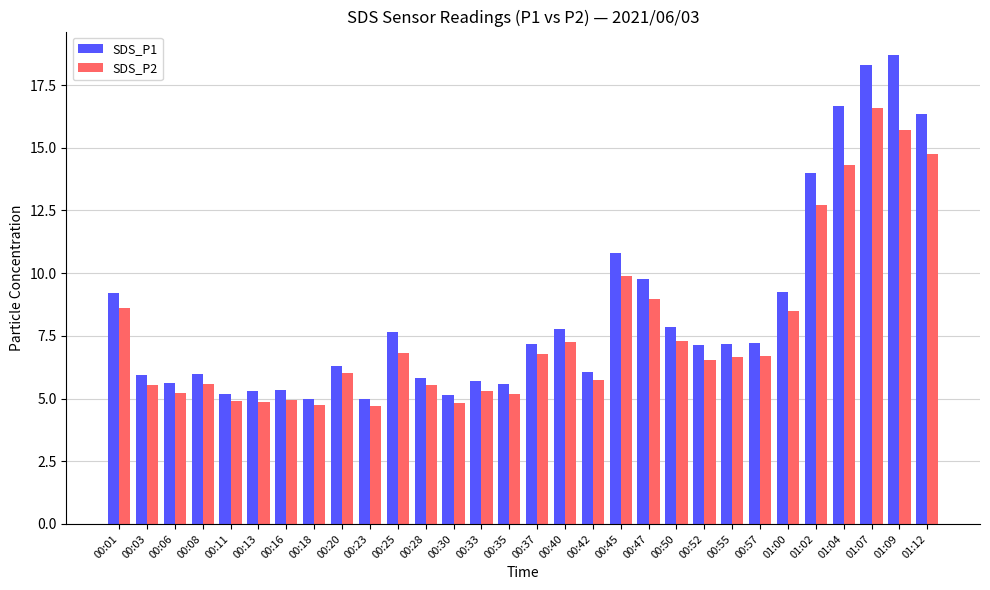

What are all the series names shown in the legend?

SDS_P1, SDS_P2